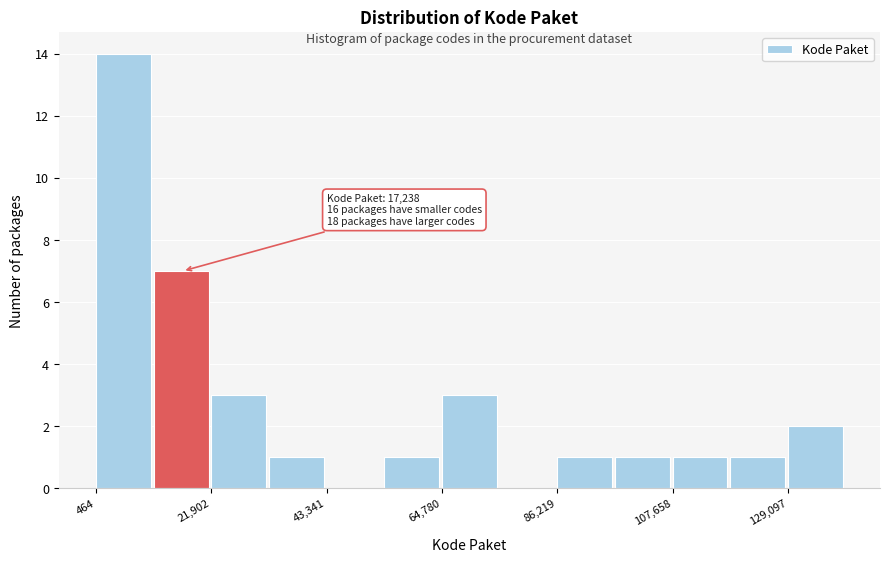

Read against the x-axis, roughly where is the centre of the tallest bar?

5000